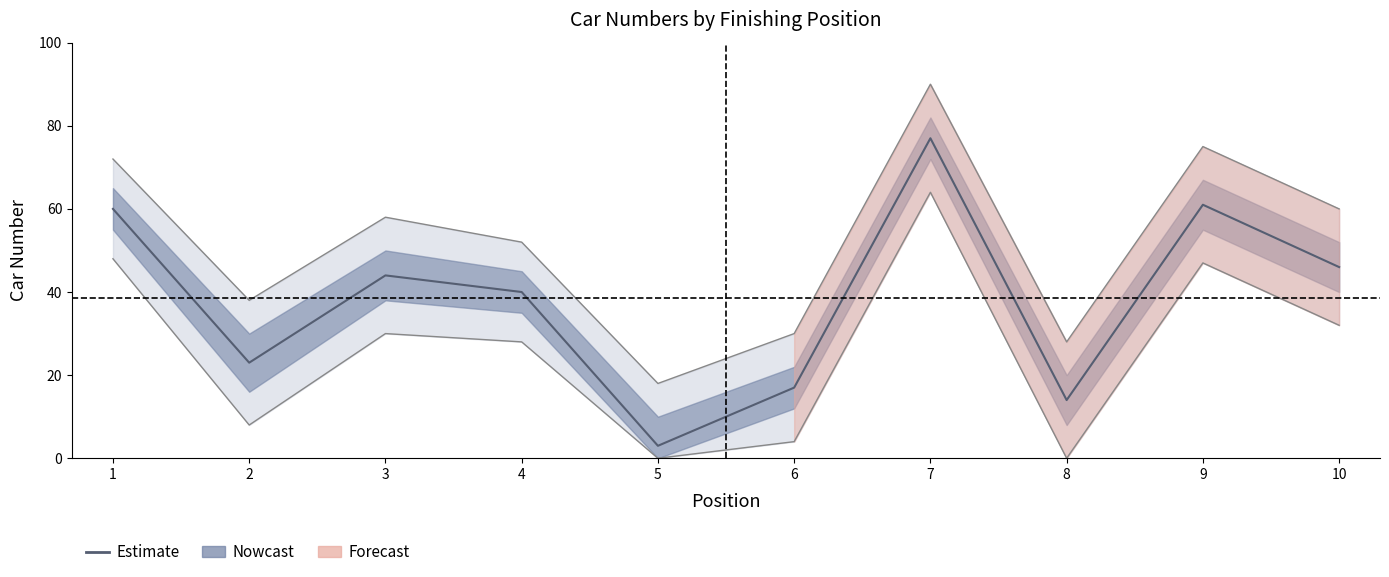

Does the chart display data point markers on the line(s)?

No